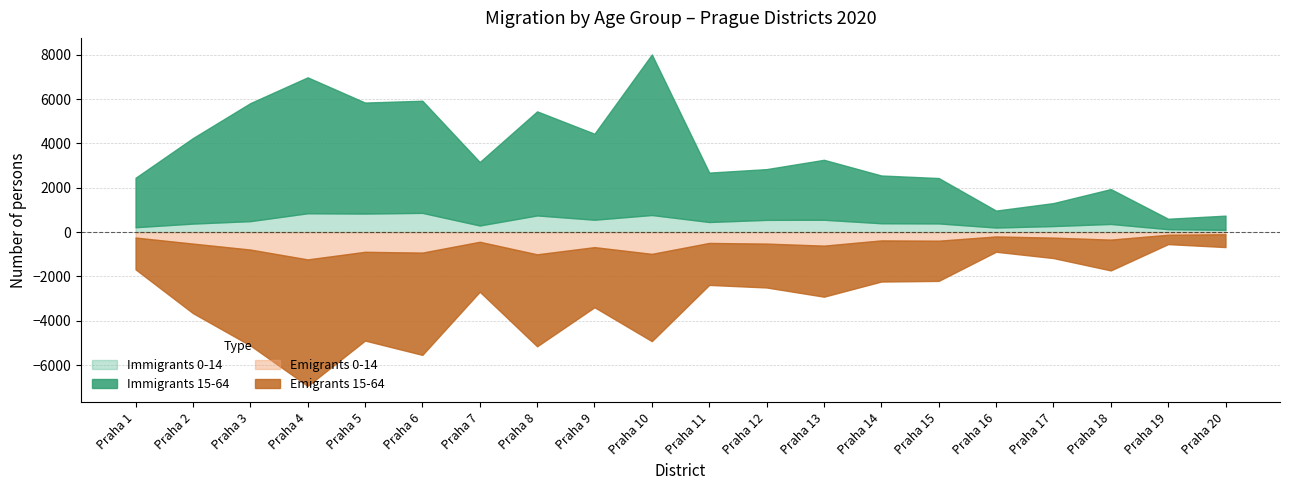

Does the chart have visible grid lines?

Yes